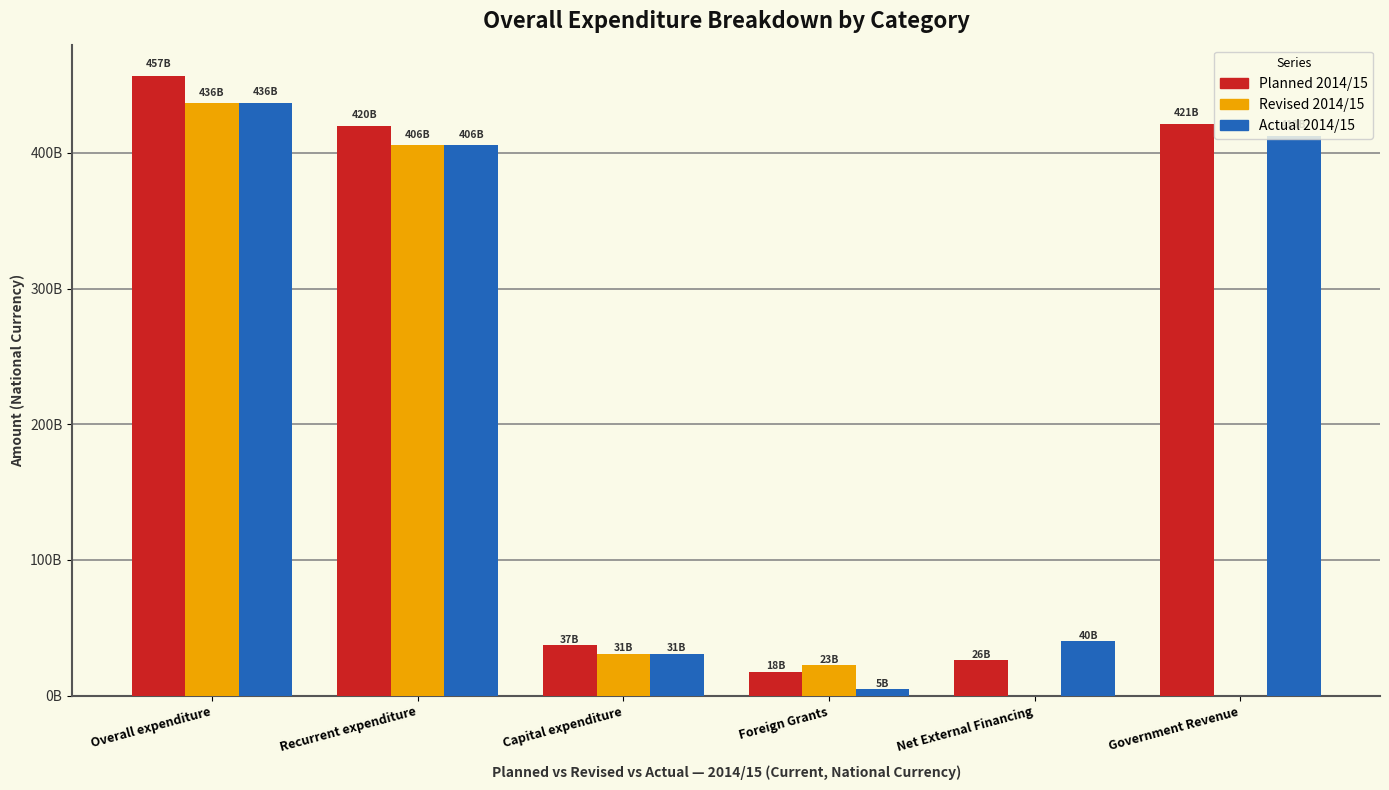

What are all the series names shown in the legend?

Planned 2014/15, Revised 2014/15, Actual 2014/15